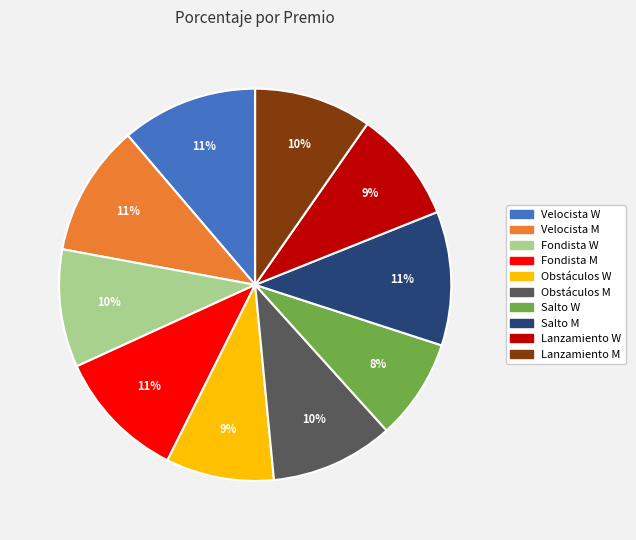

Does Salto W account for over 50% of the chart?

No